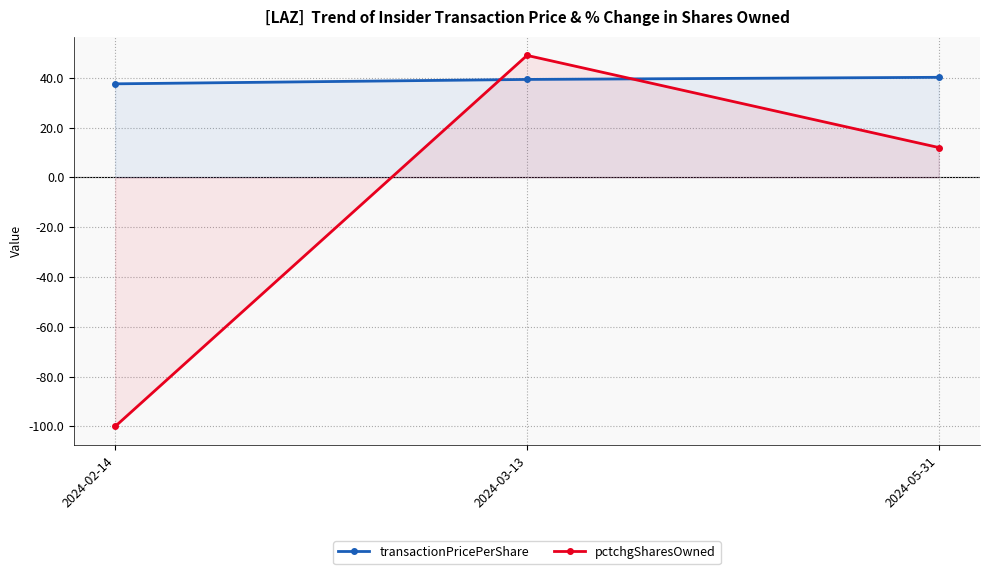

How many series are shown in this chart?

2